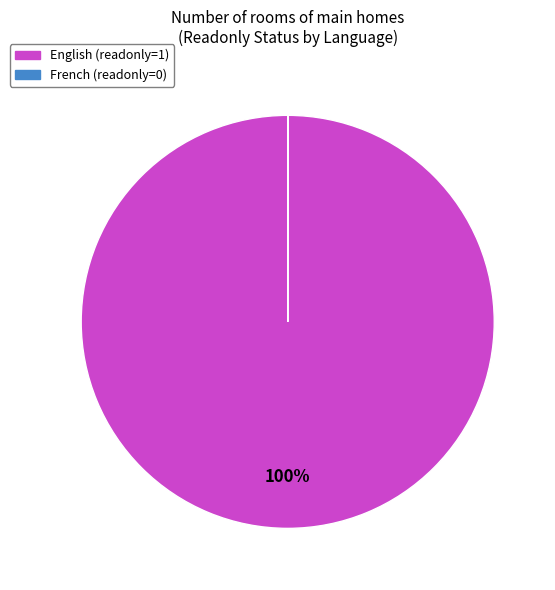

What is the majority slice?

English